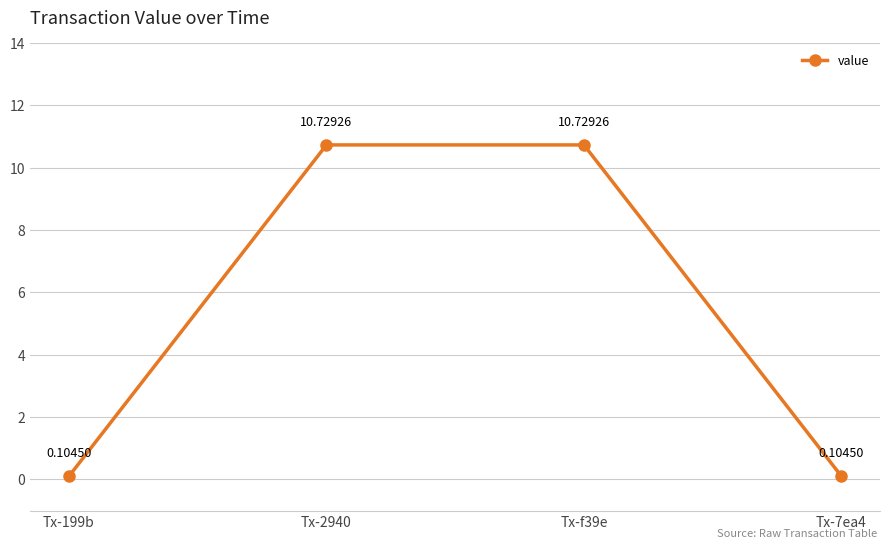

How many lines are shown in the chart?

1